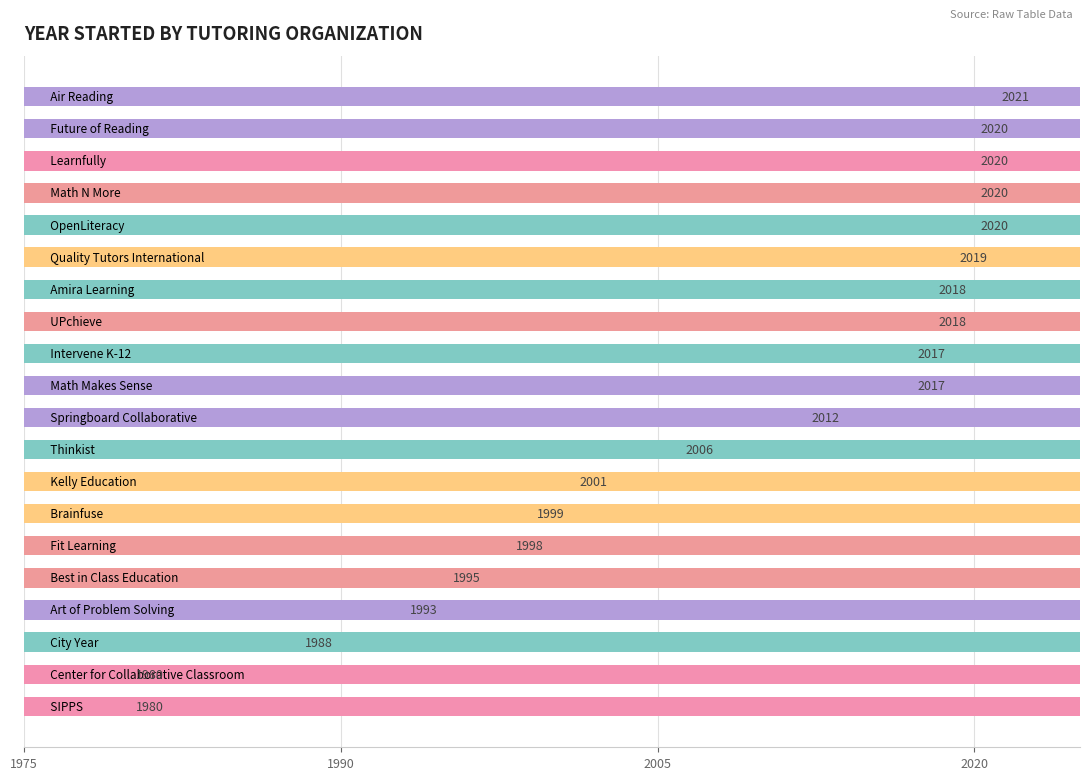

At which category does the chart reach its peak across all series?

Air Reading